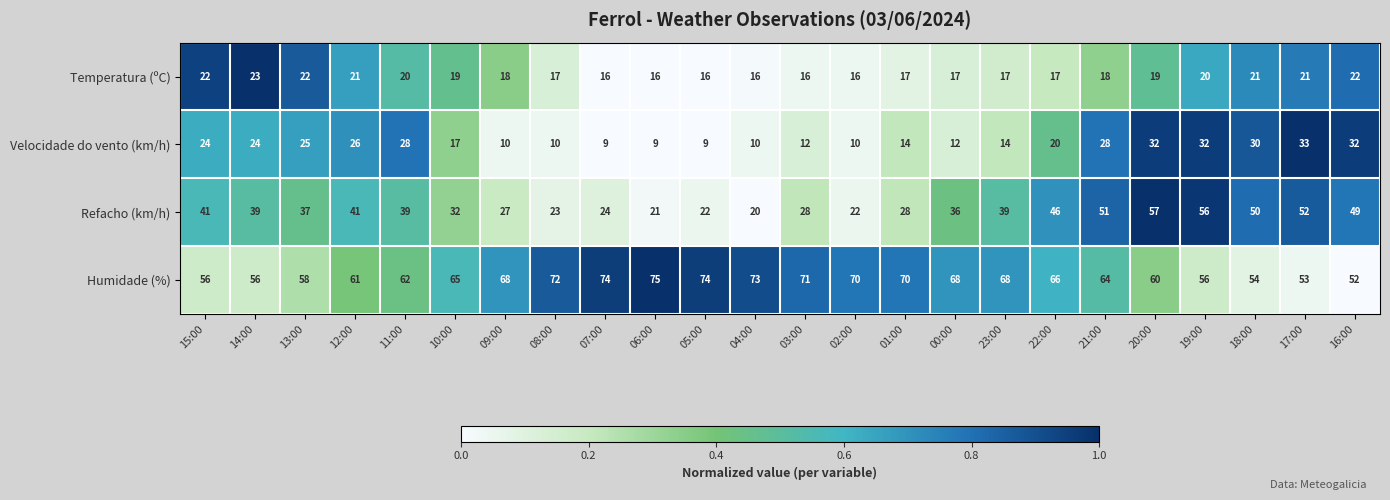

What is the difference between the maximum and minimum values in the Velocidade do vento (km/h) series?

24